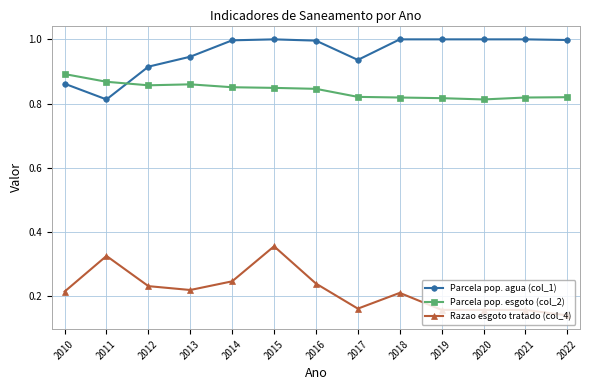

What is the sum of all Razao esgoto tratado (col_4) values?

2.8